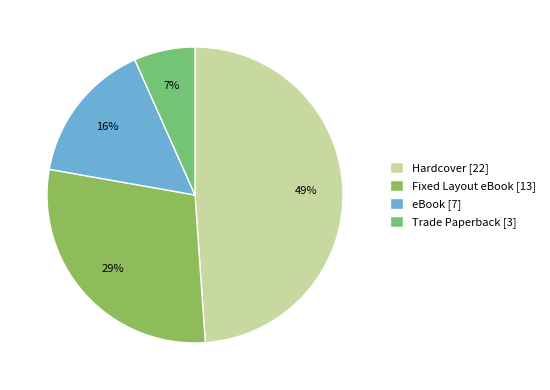

Is the sum of Hardcover and Trade Paperback greater than half?

Yes